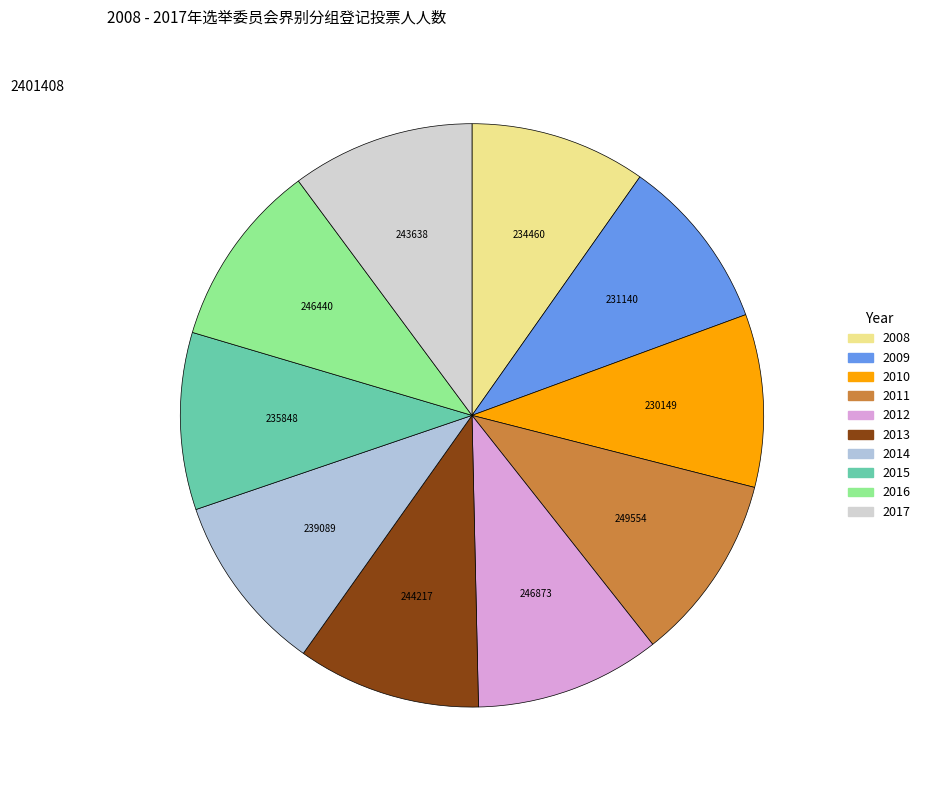

Does 2016 account for over 50% of the chart?

No